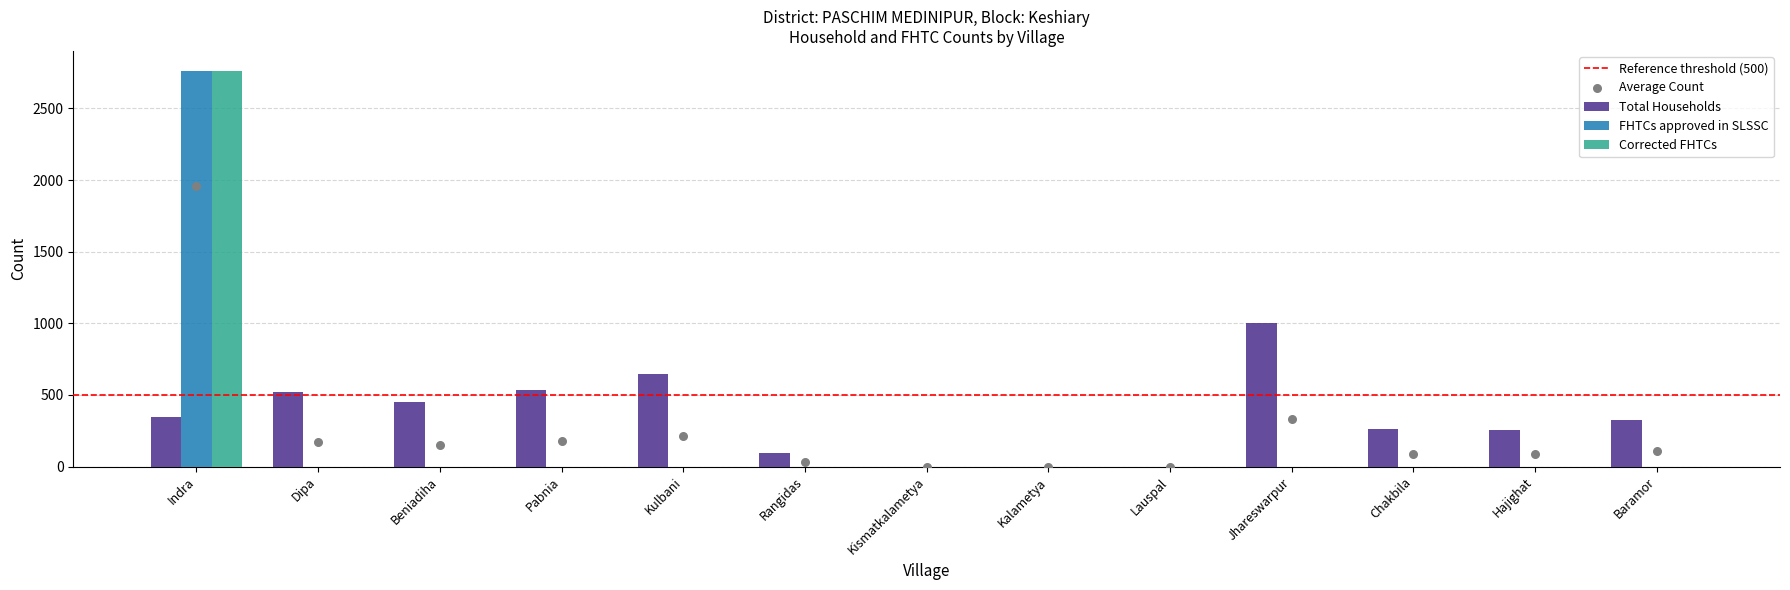

Is the value of FHTCs approved in SLSSC at Kulbani greater than the value of Corrected FHTCs at Pabnia?

No